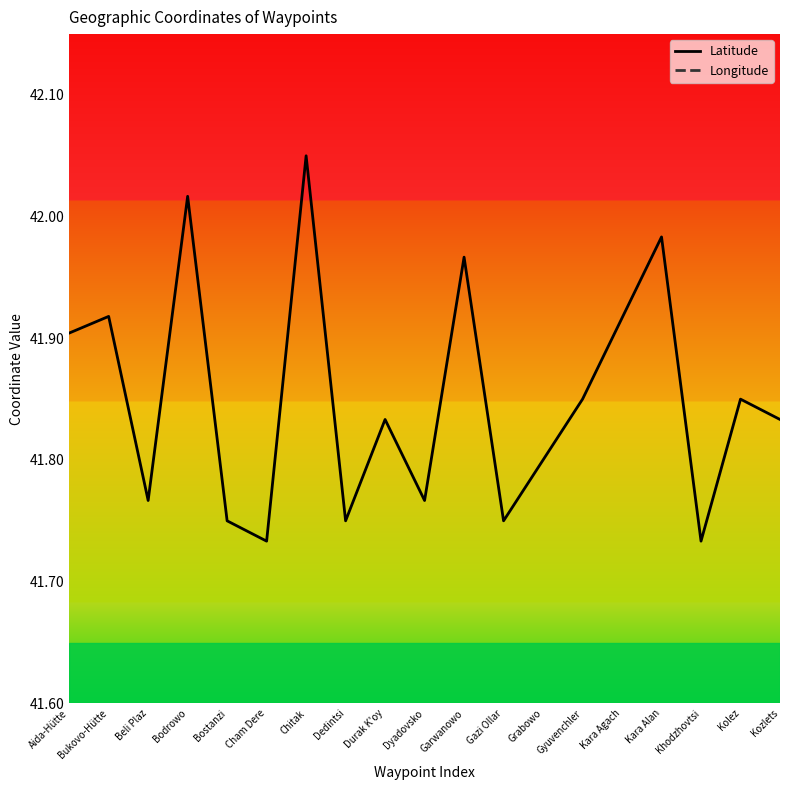

True or false: Latitude has more than 1 points higher than both neighbors.

True